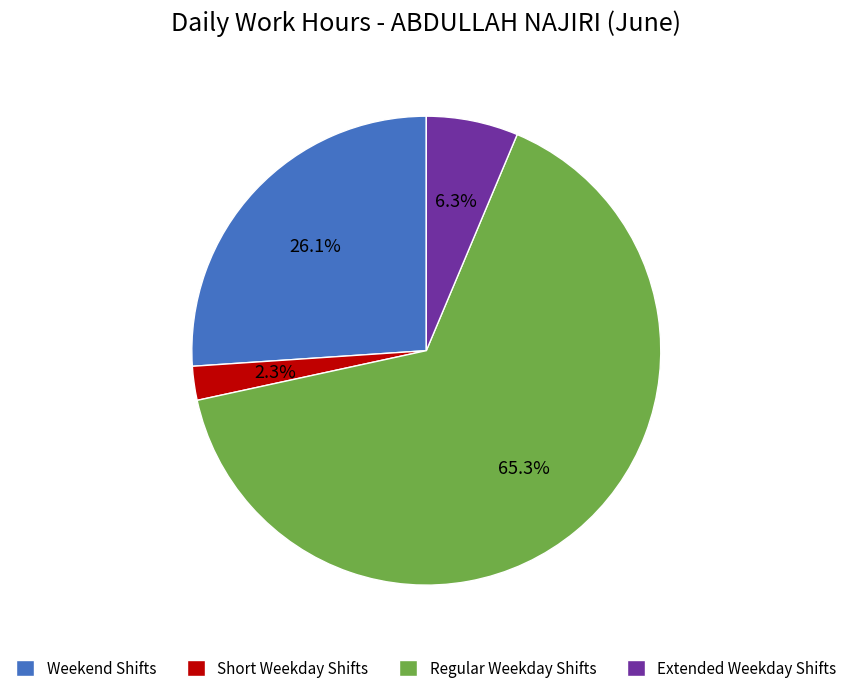

What percentage do Short Weekday Shifts and Weekend Shifts together represent?

28.4%